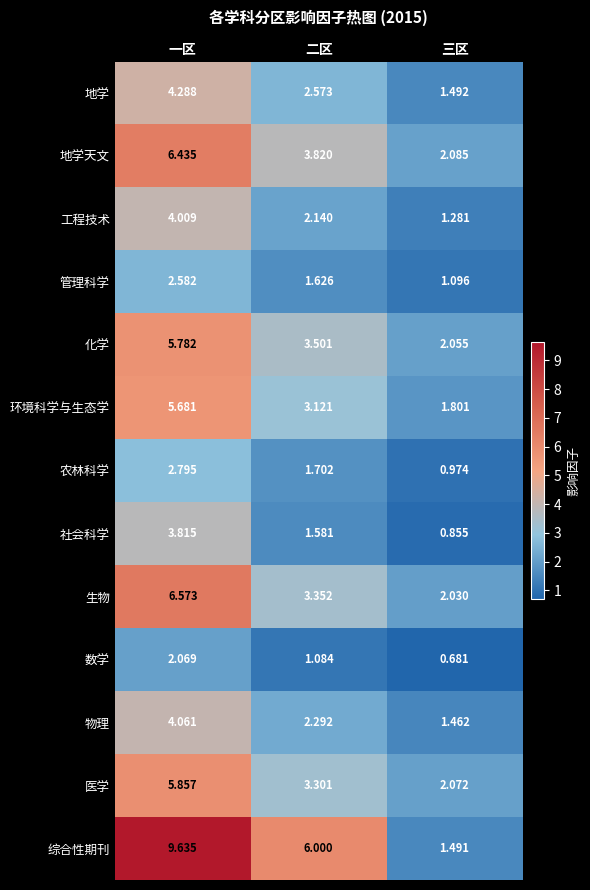

At which label is 管理科学 closest to 1?

三区